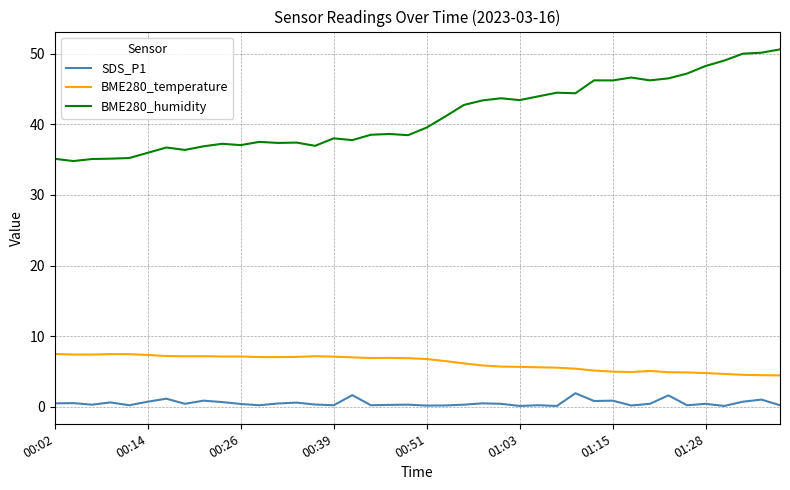

What are all the series names shown in the legend?

SDS_P1, BME280_temperature, BME280_humidity